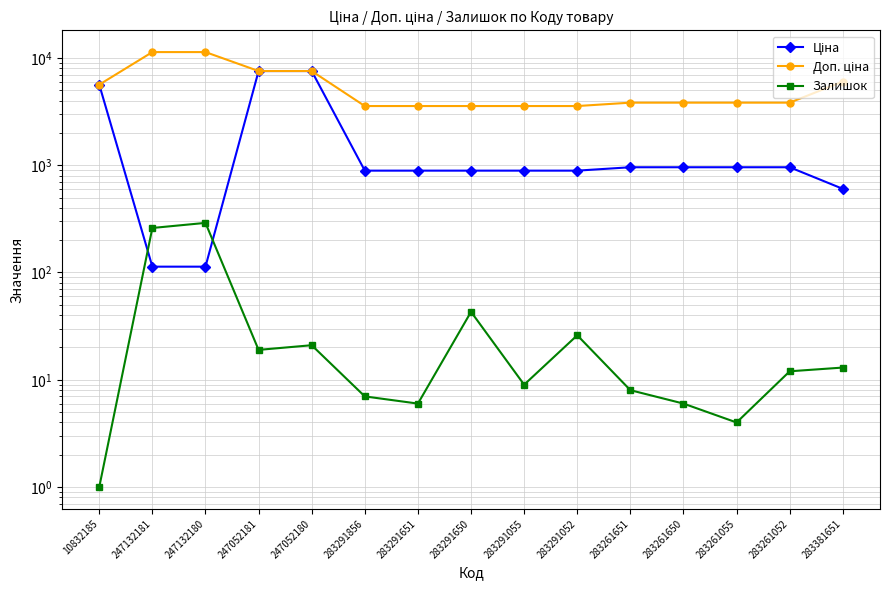

Rank the categories by Ціна value from highest to lowest.

247052181, 247052180, 10832185, 283261651, 283261650, 283261055, 283261052, 283291856, 283291651, 283291650, 283291055, 283291052, 283381651, 247132181, 247132180